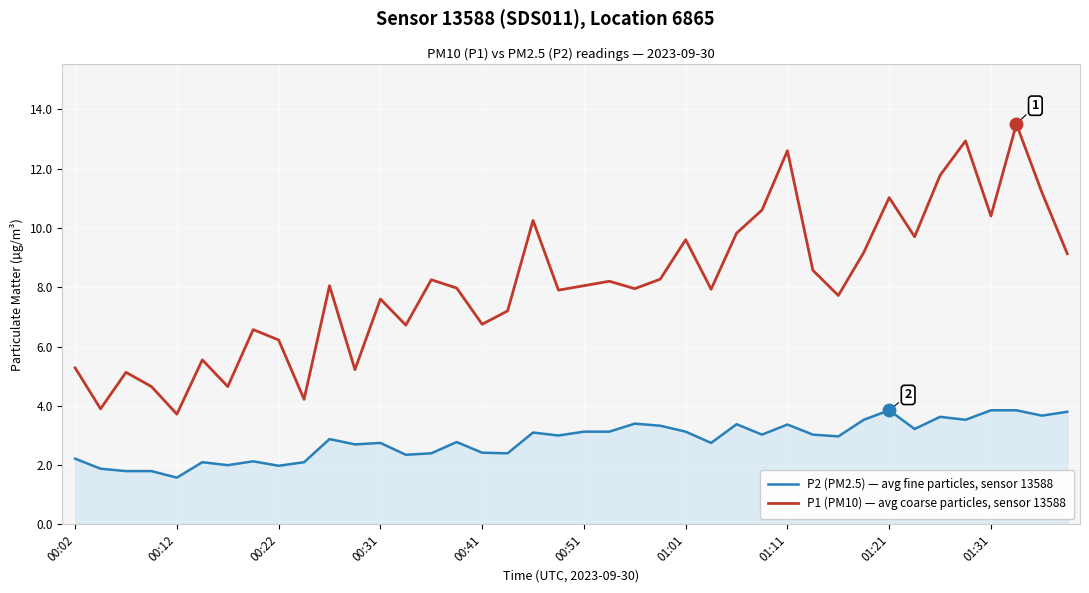

True or false: P1 (PM10) — avg coarse particles, sensor 13588 and P2 (PM2.5) — avg fine particles, sensor 13588 intersect in this chart.

False